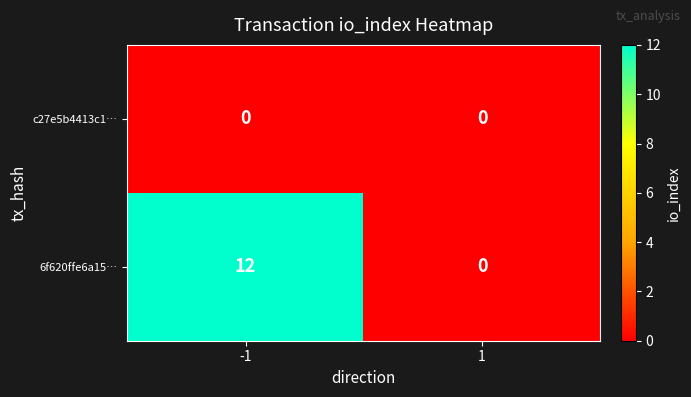

What value does the 6f620ffe6a15… series have at -1, to the nearest 5?

10